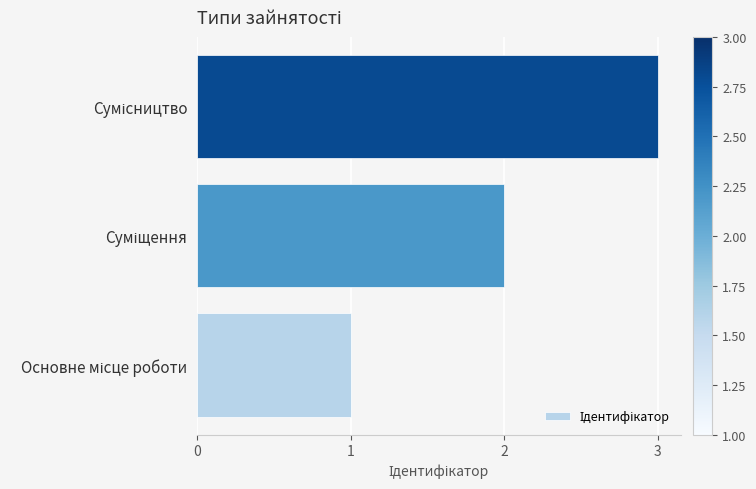

Count the number of categories in the chart.

3